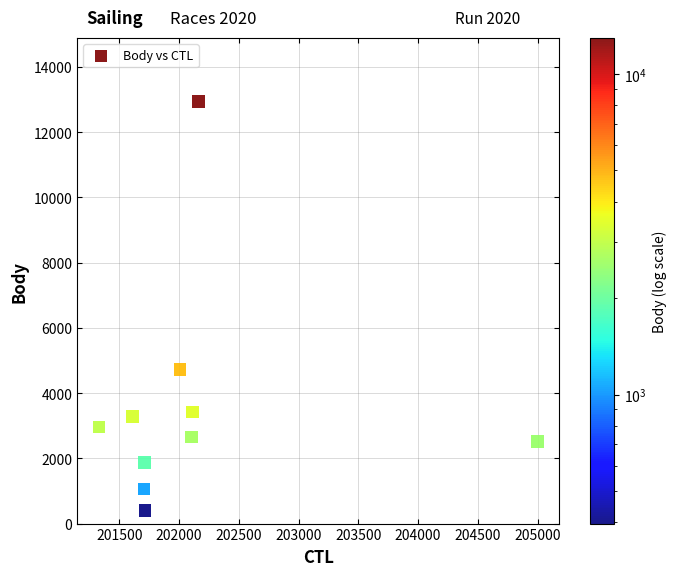

What Y value in the scatter plot is closest to 6670?

4725